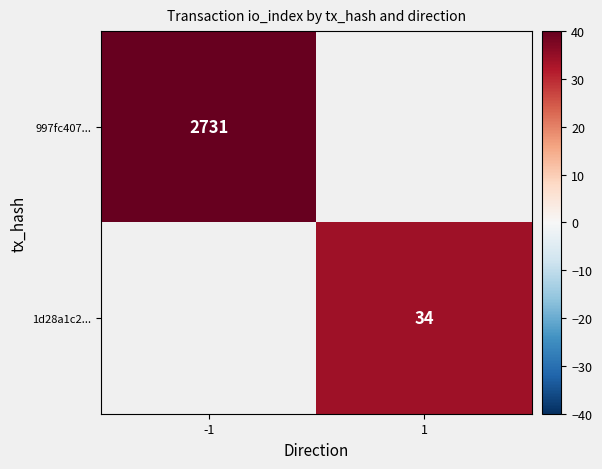

The value of 997fc407... at -1 is 732. True or false?

False